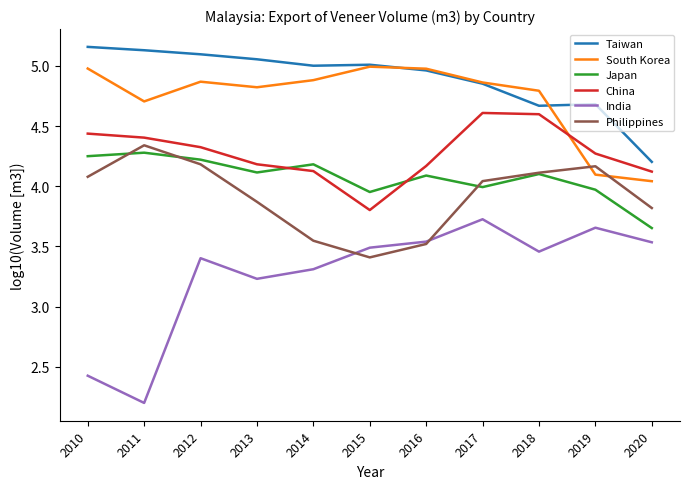

At how many categories does at least one series exceed 4?

11